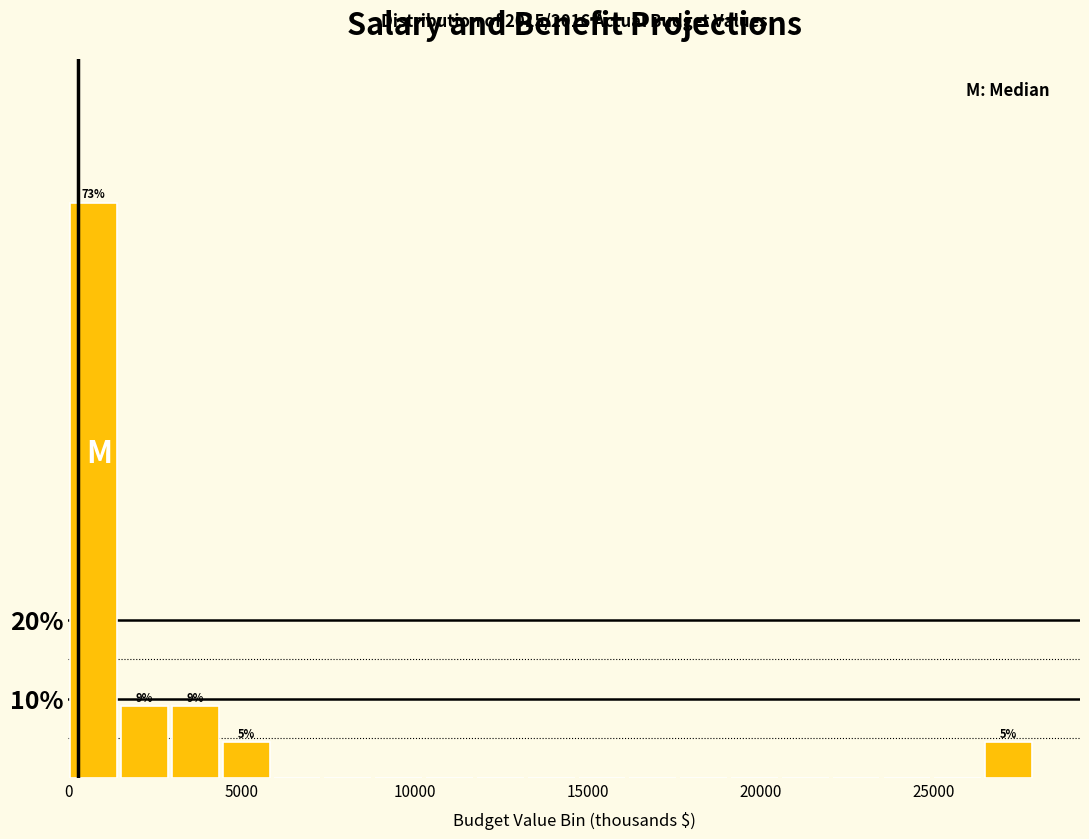

Around what value on the x-axis is the tallest bar? Give the approximate position of its centre, as read against the axis.

500